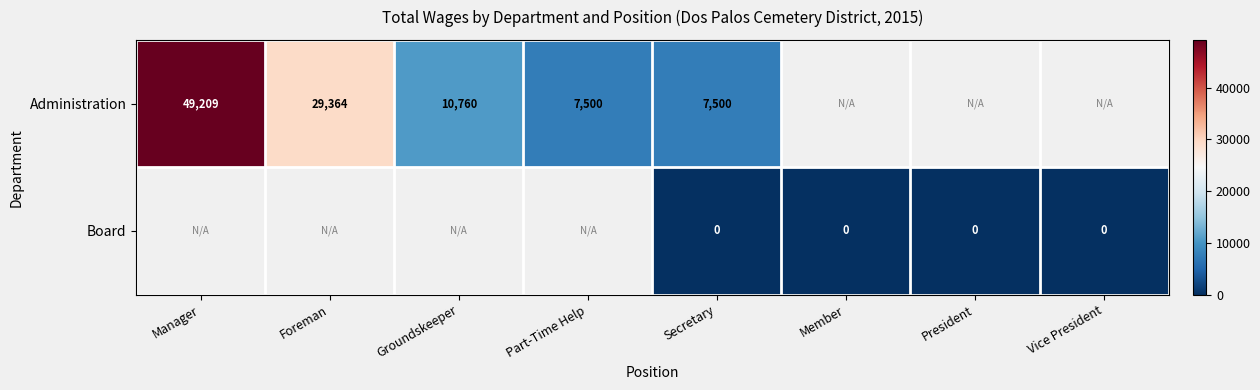

Is it true that Administration equals 7500 at Secretary?

True